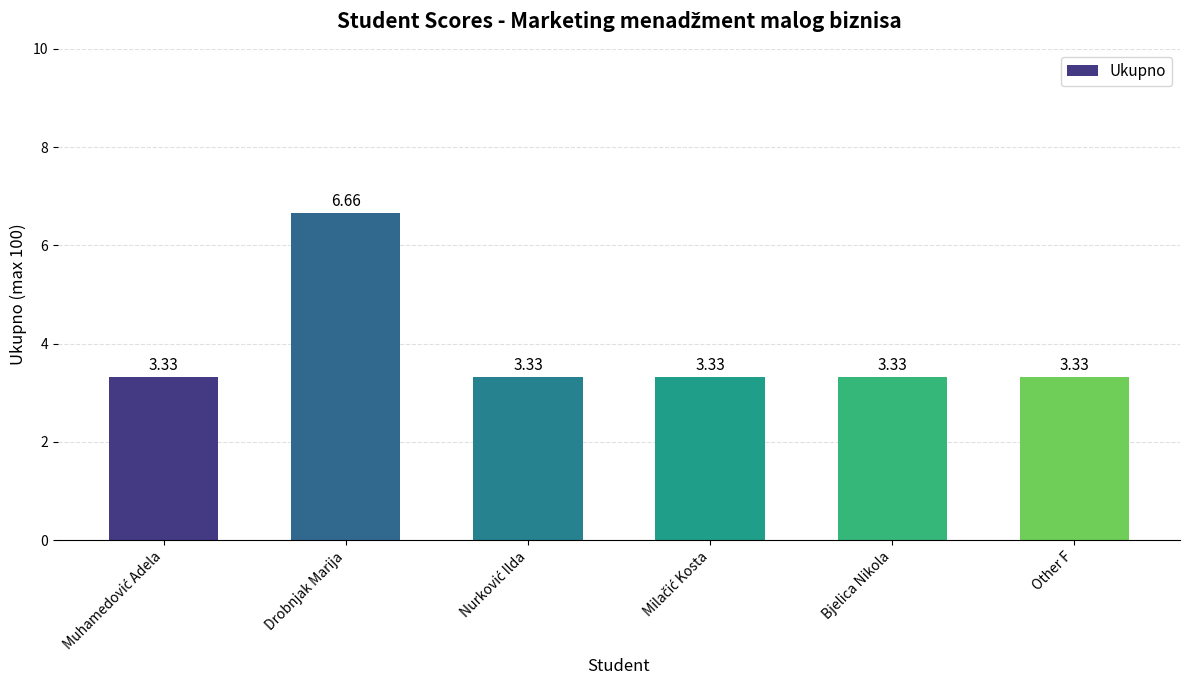

What is the label of the 1st bar from the right?

Other F